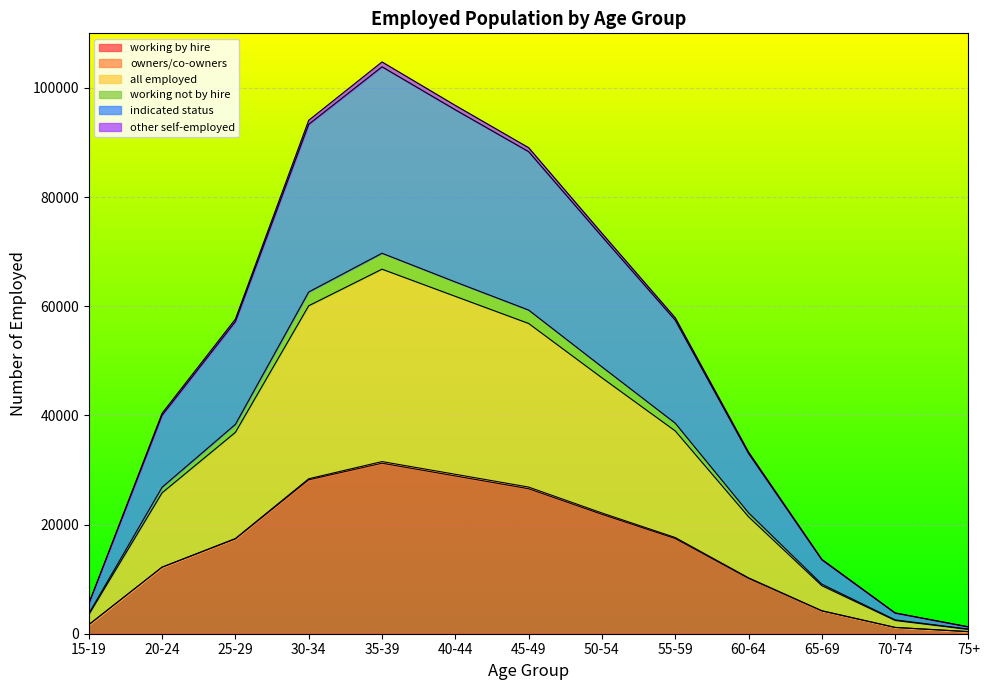

The value of working by hire at 45-49 is 26565.5. True or false?

True